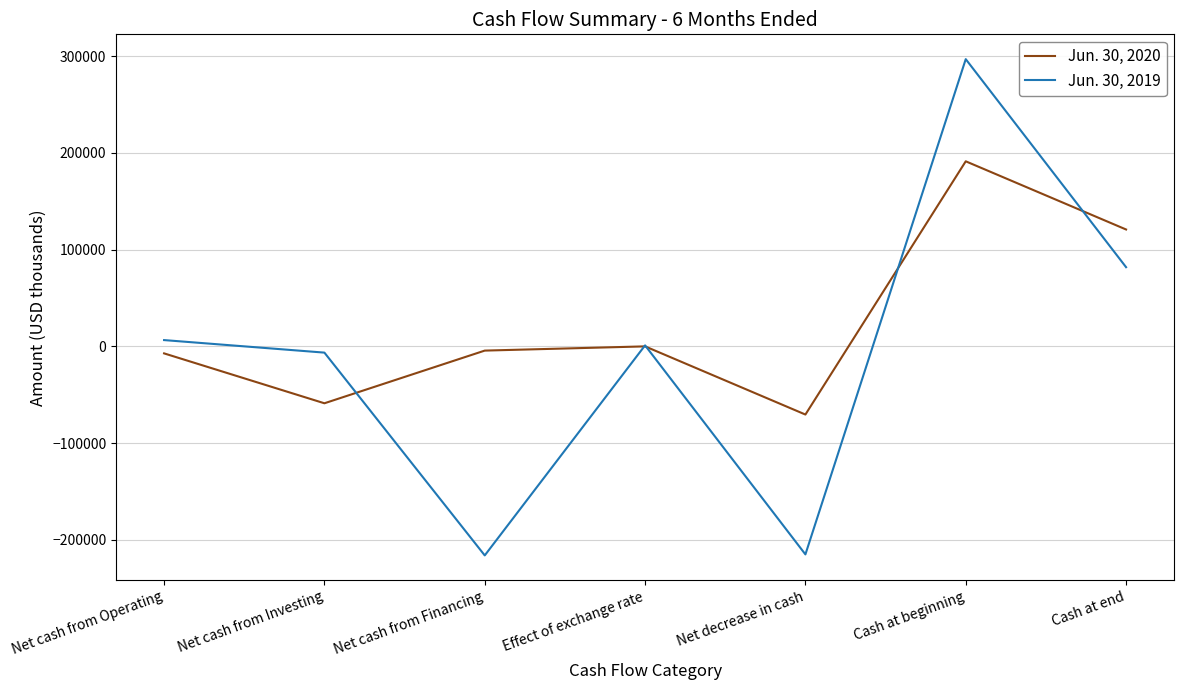

What is the difference between the Jun. 30, 2019 values at Net cash from Investing and Net decrease in cash?

208655